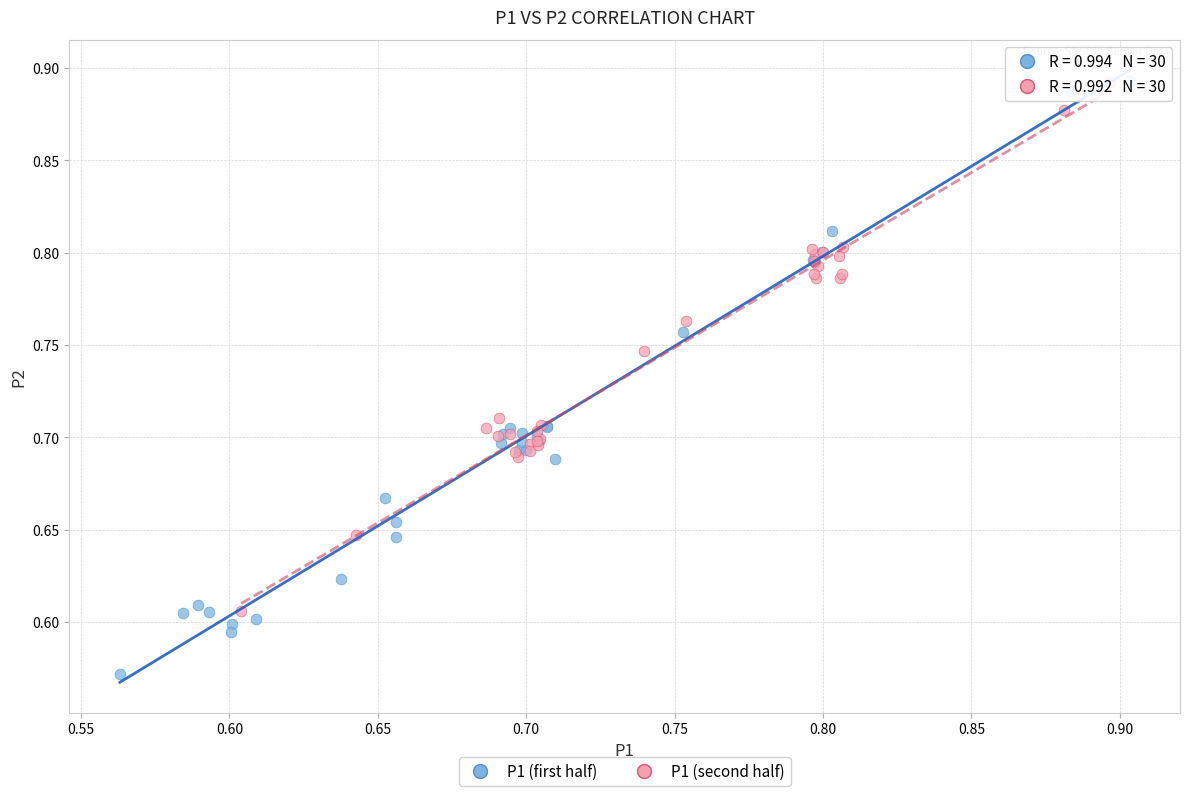

What are all the series names shown in the legend?

P1 (first half), P1 (second half)